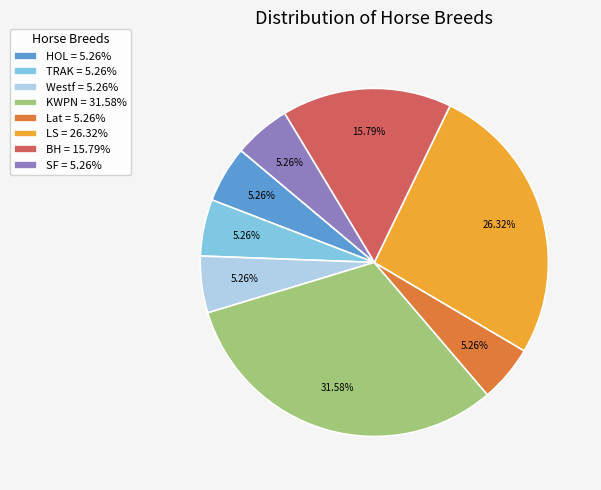

To the nearest percent, what percentage of the pie is Lat?

5%